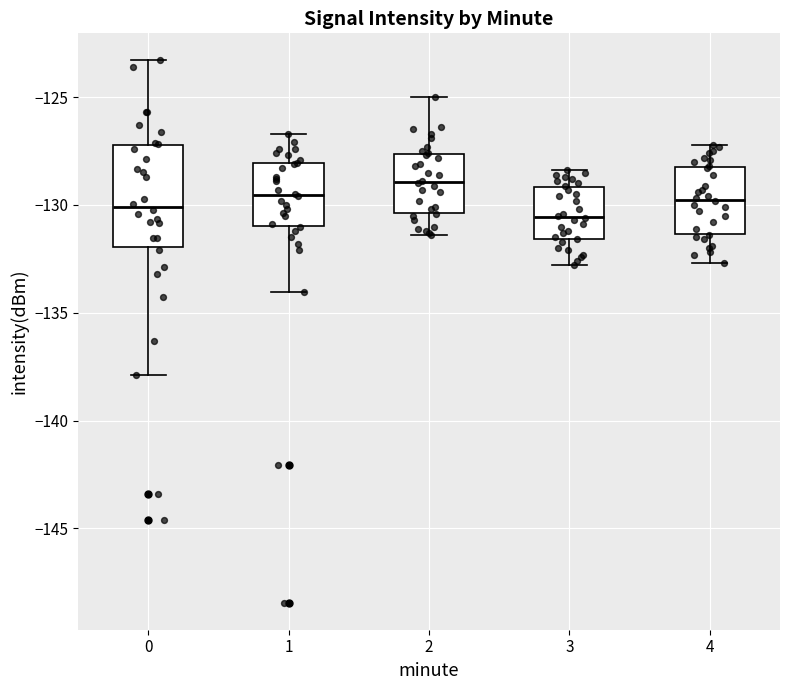

Which box is the tallest, from its lower edge to its upper edge?

0